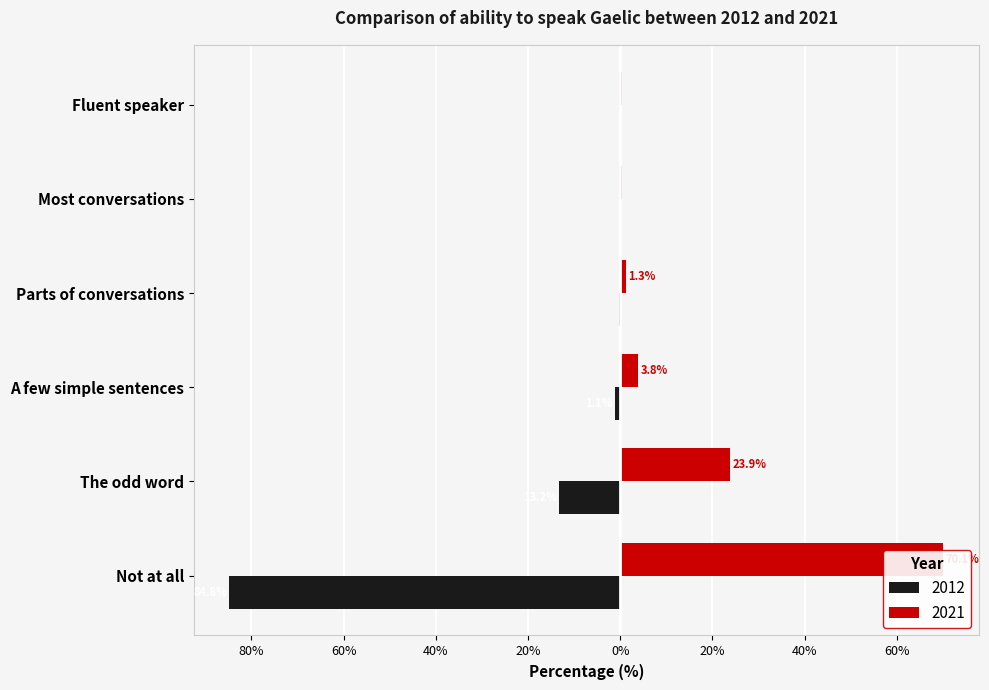

At how many categories does at least one series exceed -68?

6